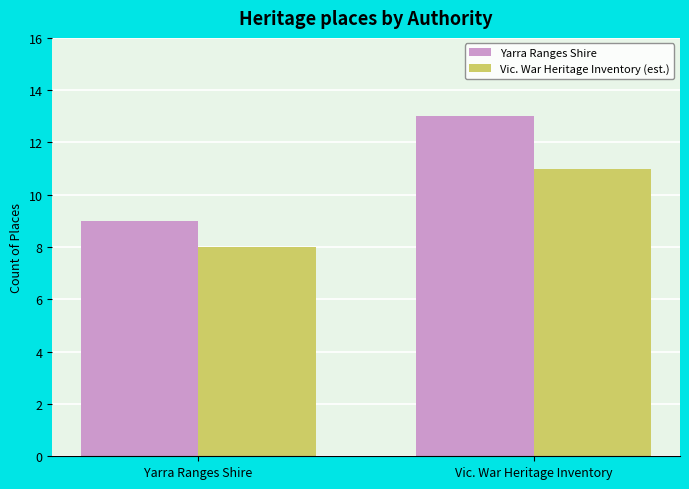

The value of Vic. War Heritage Inventory (est.) at Yarra Ranges Shire is 8. True or false?

True